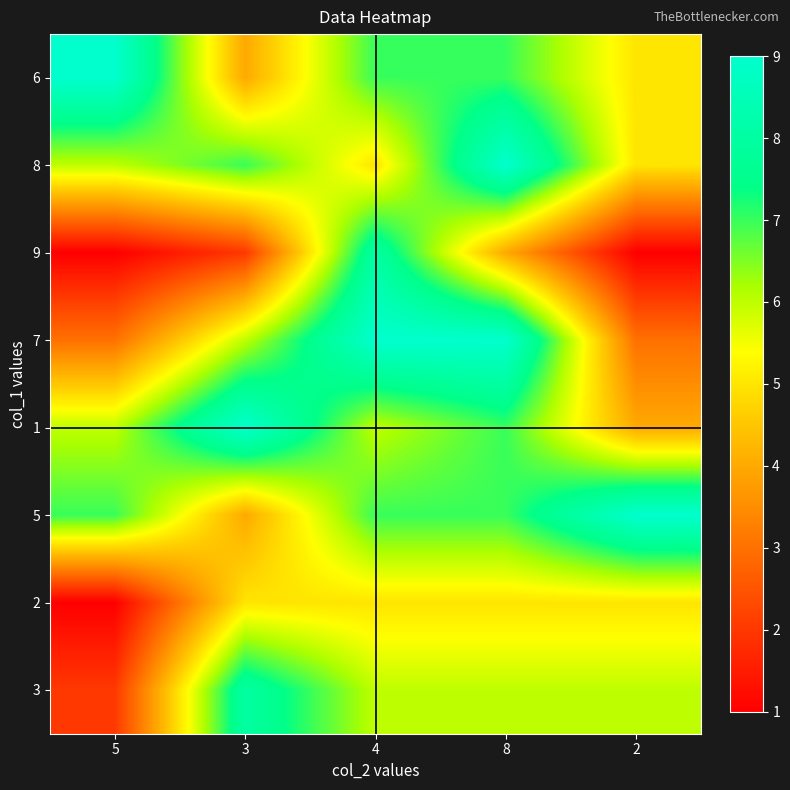

Reading left to right, transcribe all the data shown in this chart.

6: 5=9	3=4	4=7	8=7	2=5
8: 5=6	3=7	4=5	8=9	2=5
9: 5=1	3=2	4=8	8=4	2=1
7: 5=3	3=6	4=9	8=9	2=3
1: 5=6	3=9	4=6	8=7	2=4
5: 5=7	3=4	4=7	8=7	2=9
2: 5=1	3=5	4=5	8=5	2=5
3: 5=2	3=8	4=6	8=6	2=6